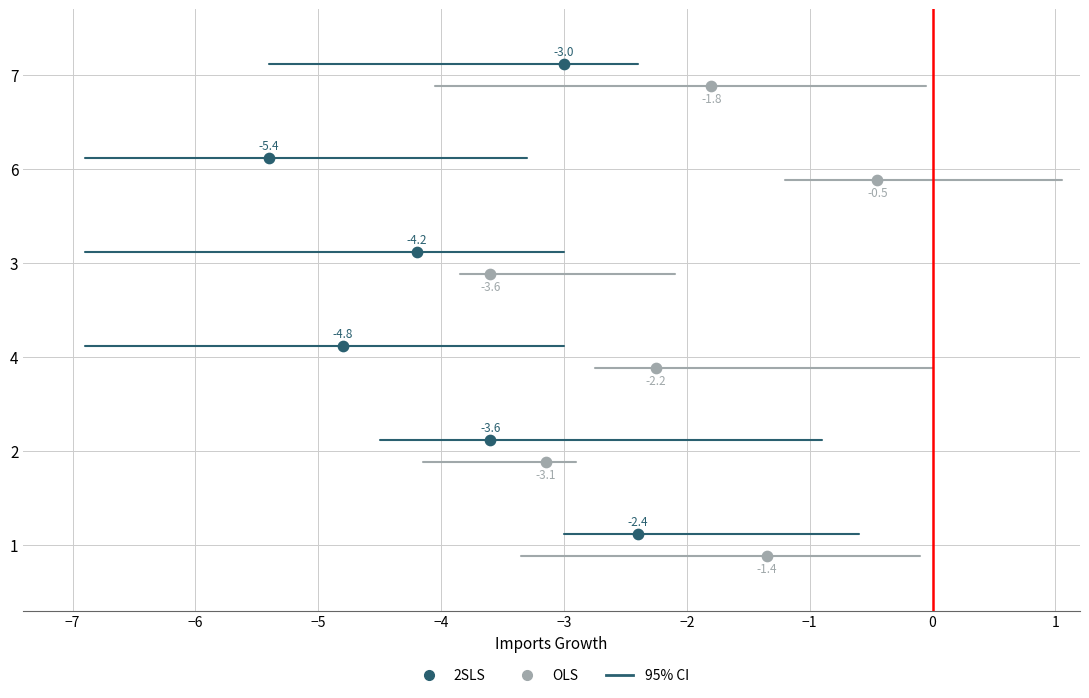

Which series has the widest spread of Y values?

95% CI